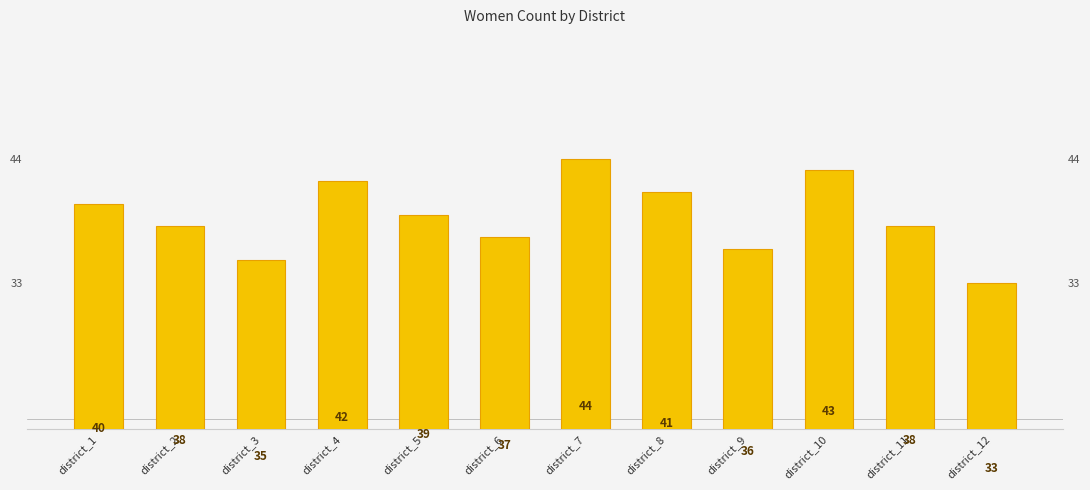

What is the smallest value displayed?

33